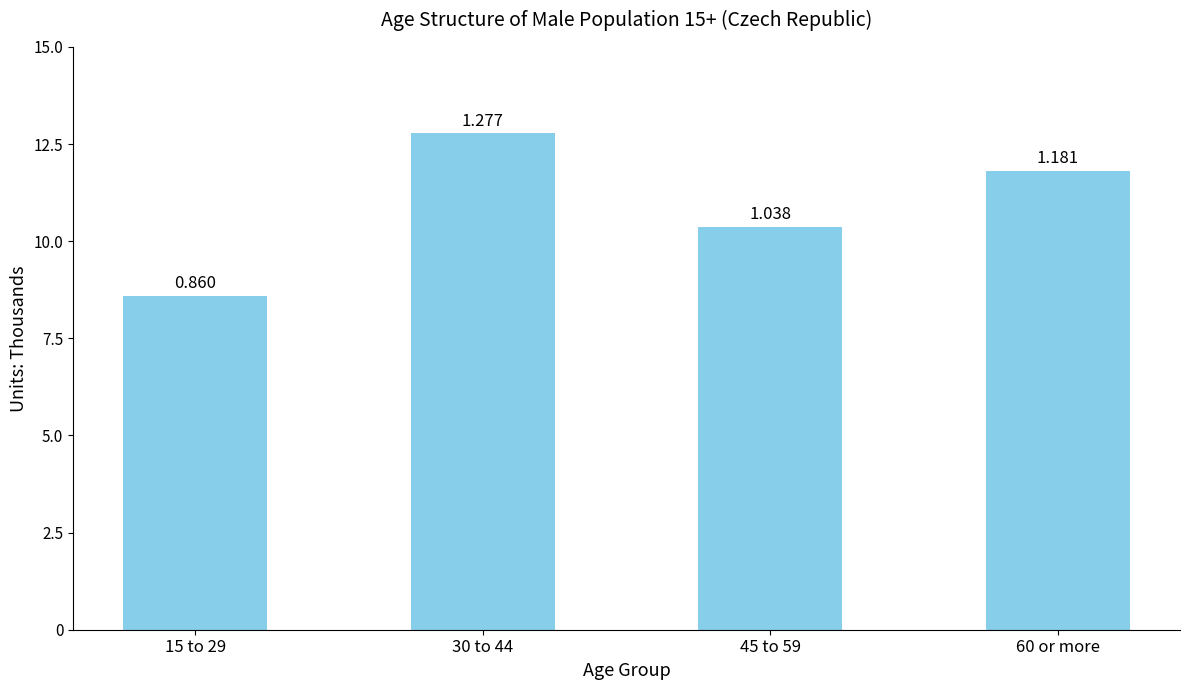

Are the bars horizontal?

No